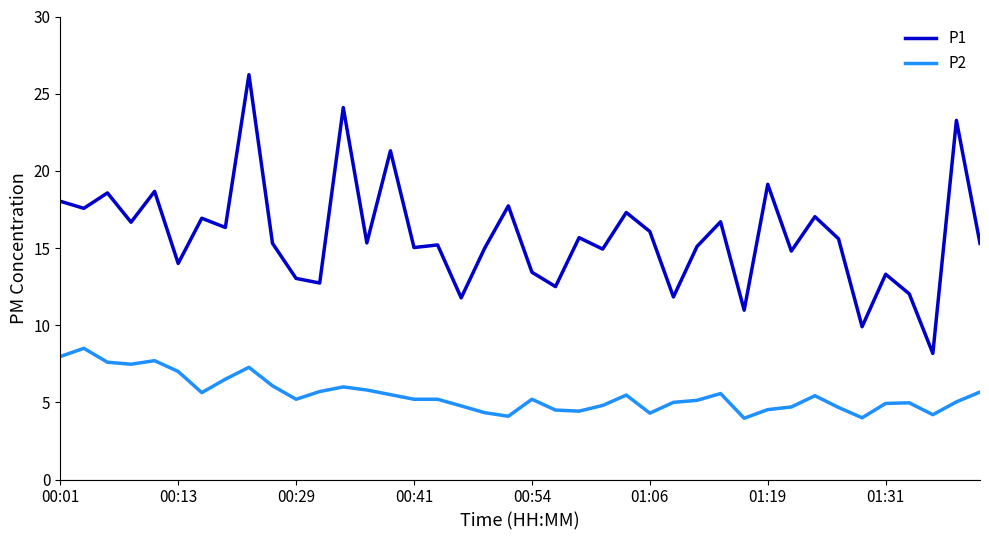

Which series has the largest range (max minus min)?

P1